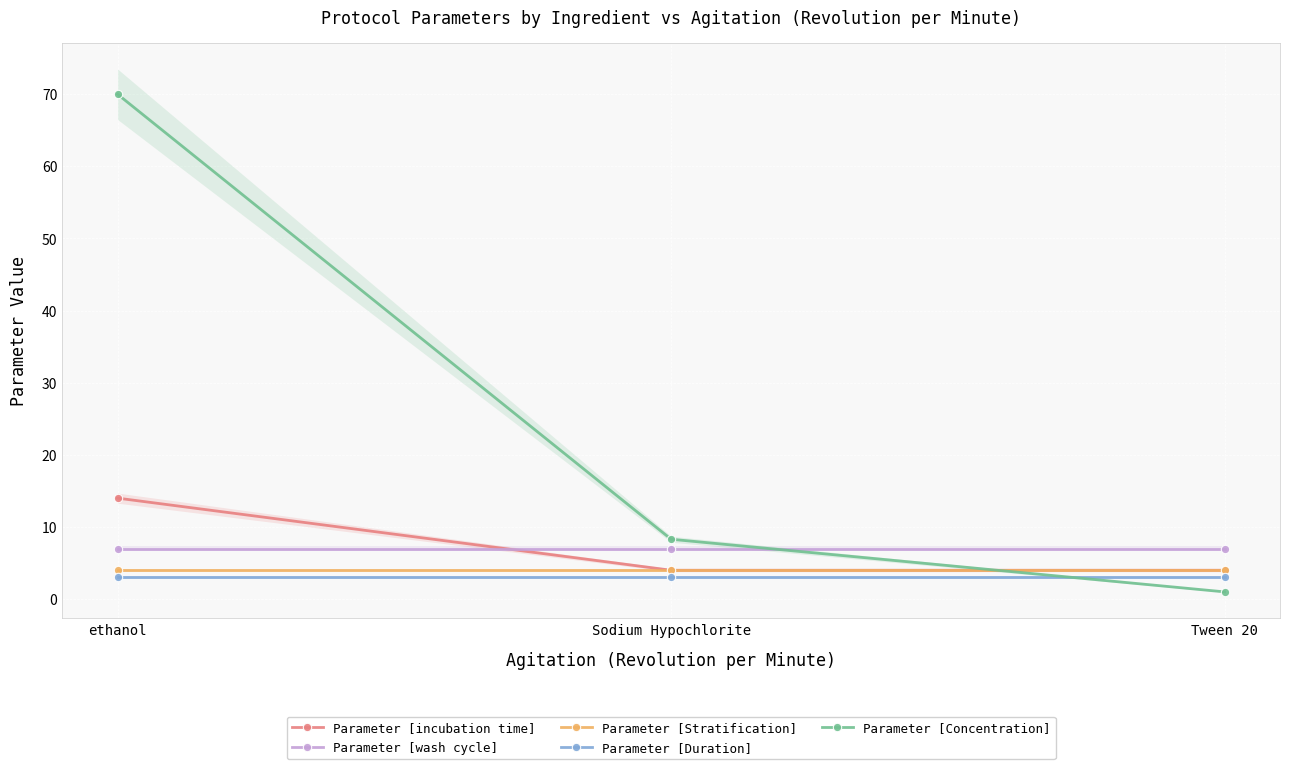

How many data points does each series have?

3